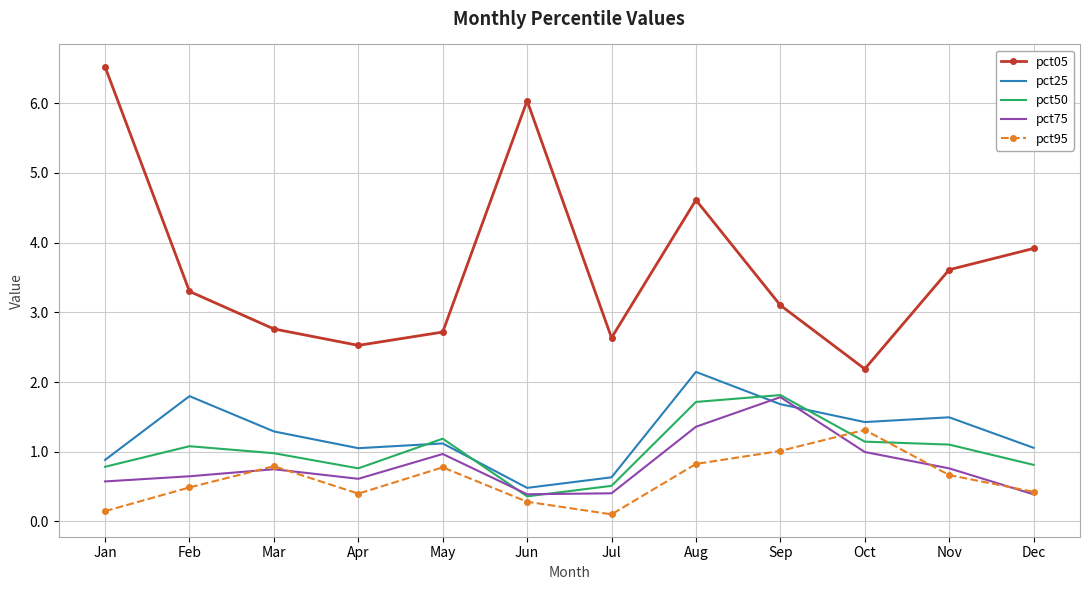

What is the total value across all series at Aug?

10.7